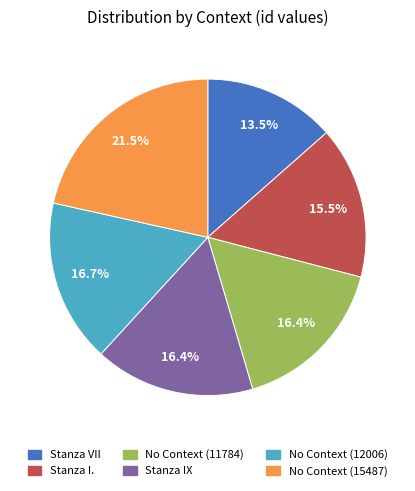

Approximately how many times larger is the value at No Context (12006) compared to Stanza IX?

1.0